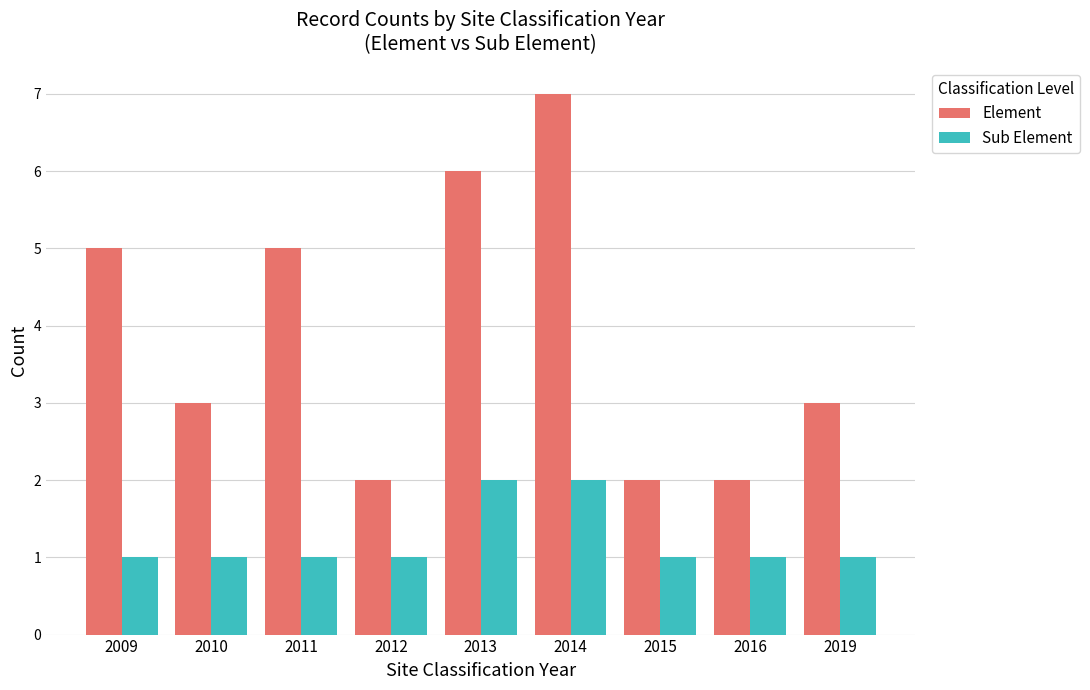

At which category does the chart reach its peak across all series?

2014